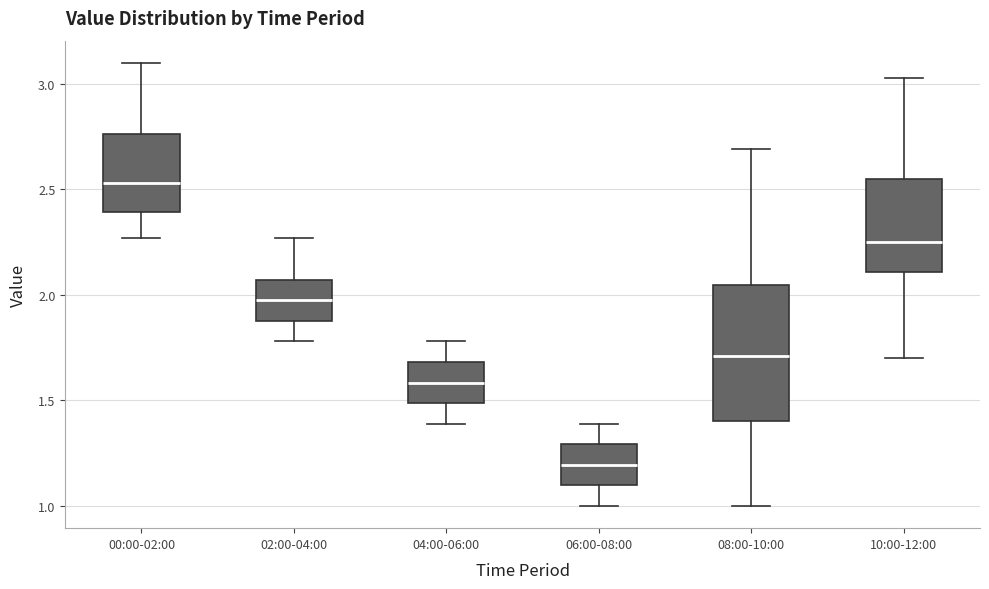

Reading left to right, read every box against the y-axis: the position of its median line, the range the box covers, and the ends of its whiskers. The values are not printed on the chart, so give them approximately, as read against the axis.

00:00-02:00: median 2.55, box 2.40 to 2.75, whiskers 2.25 to 3.10
02:00-04:00: median 2.00, box 1.90 to 2.05, whiskers 1.80 to 2.25
04:00-06:00: median 1.60, box 1.50 to 1.70, whiskers 1.40 to 1.80
06:00-08:00: median 1.20, box 1.10 to 1.30, whiskers 1.00 to 1.40
08:00-10:00: median 1.70, box 1.40 to 2.05, whiskers 1.00 to 2.70
10:00-12:00: median 2.25, box 2.10 to 2.55, whiskers 1.70 to 3.05